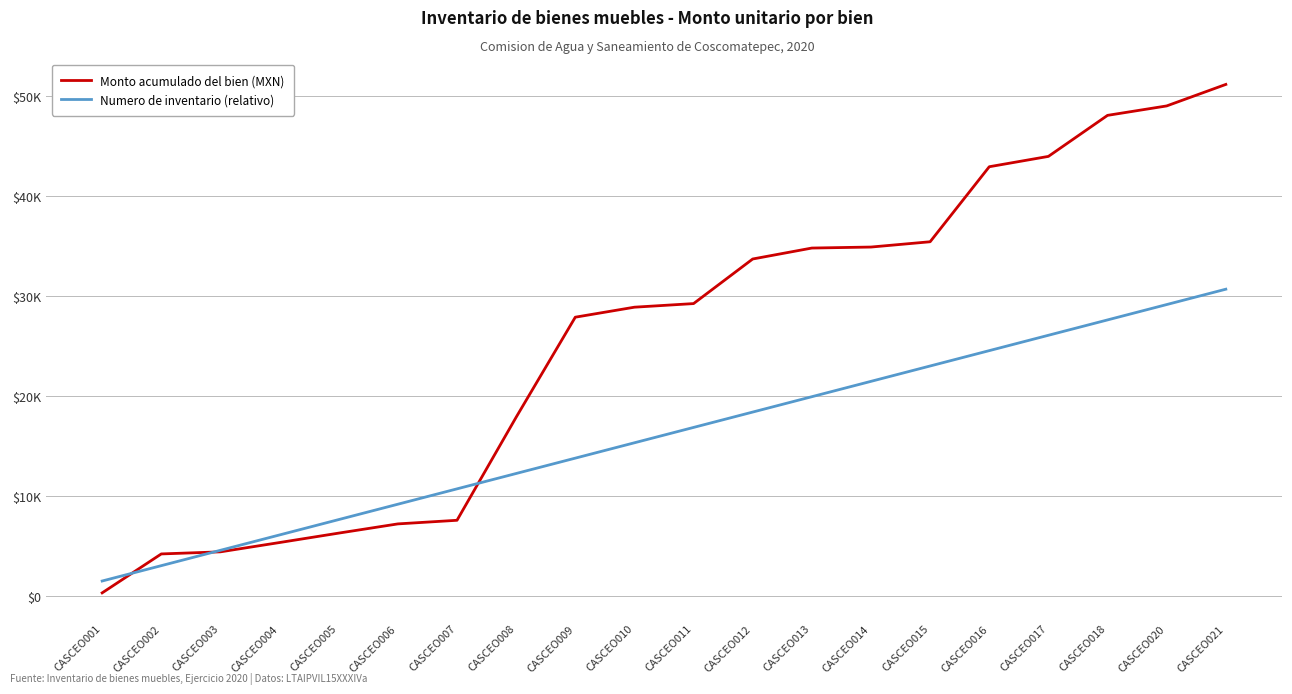

True or false: Monto acumulado del bien (MXN) has a value of 6323.9 at CASCEO005.

True